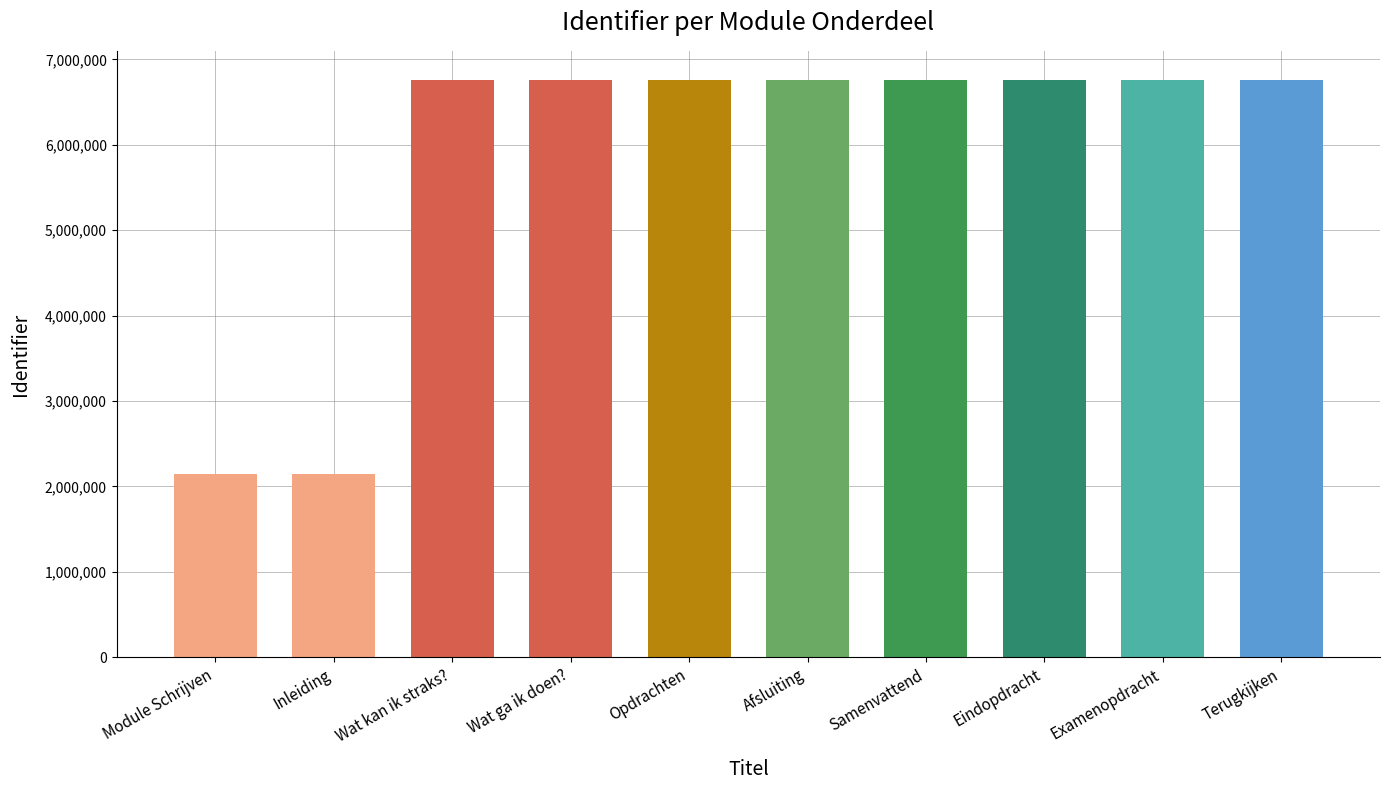

What is the change in value from Wat ga ik doen? to Examenopdracht?

+10